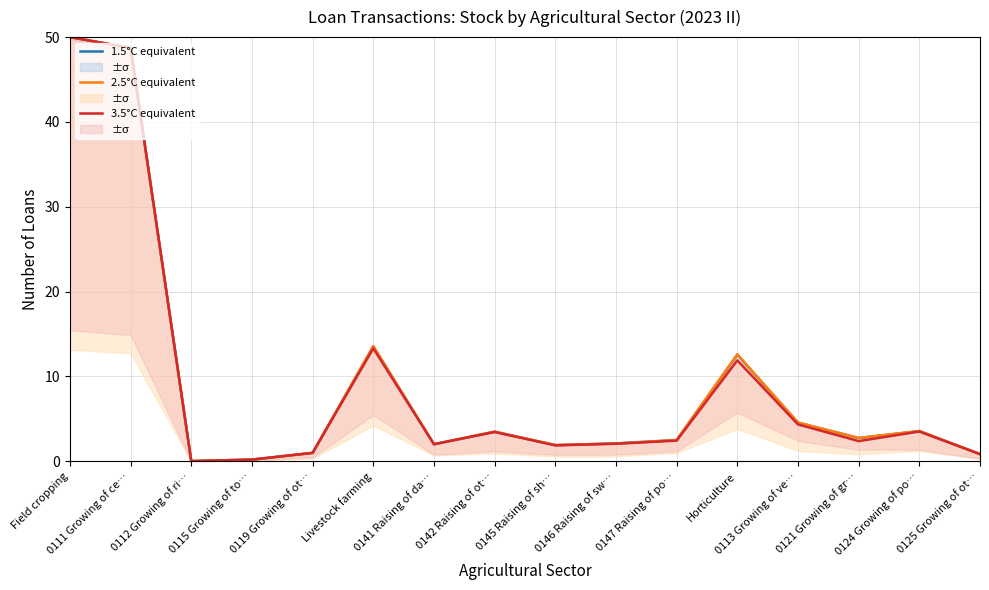

How many data points in 3.5°C equivalent are less than 2?

5